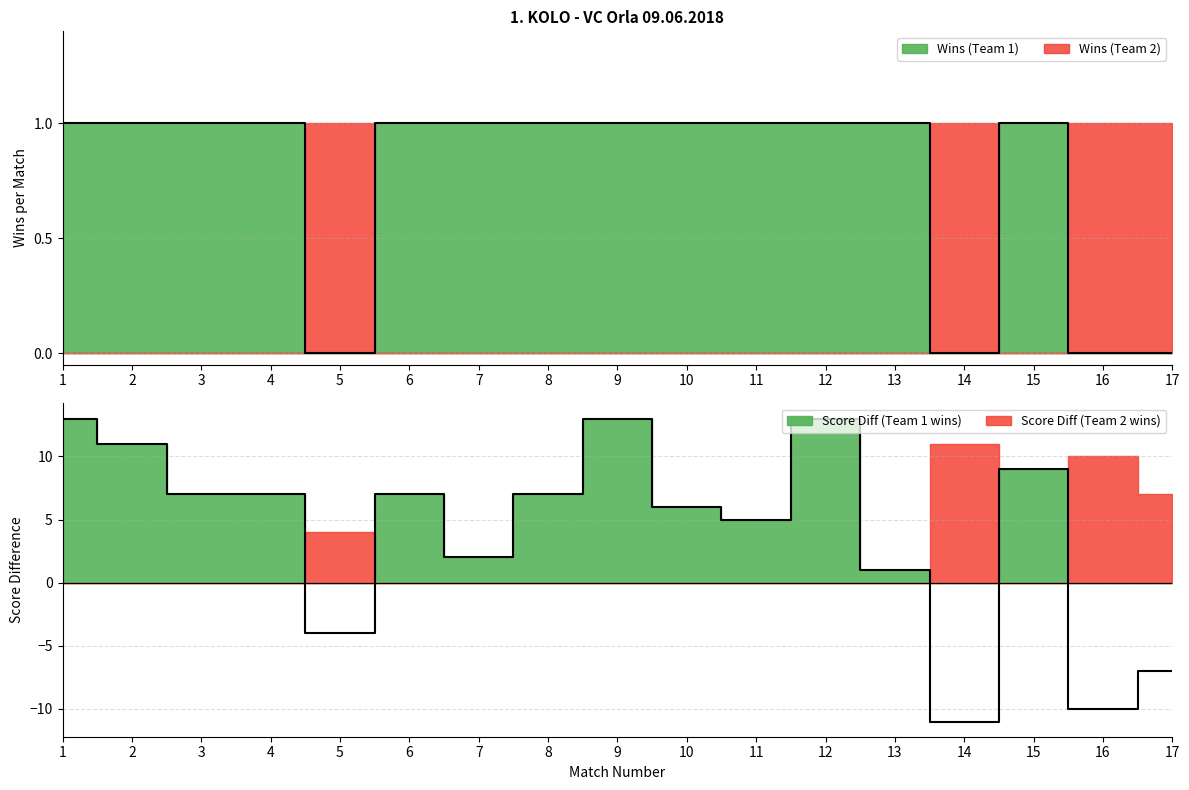

Reading right to left, extract all data points from this chart.

17=0	16=0	15=1	14=0	13=1	12=1	11=1	10=1	9=1	8=1	7=1	6=1	5=0	4=1	3=1	2=1	1=1